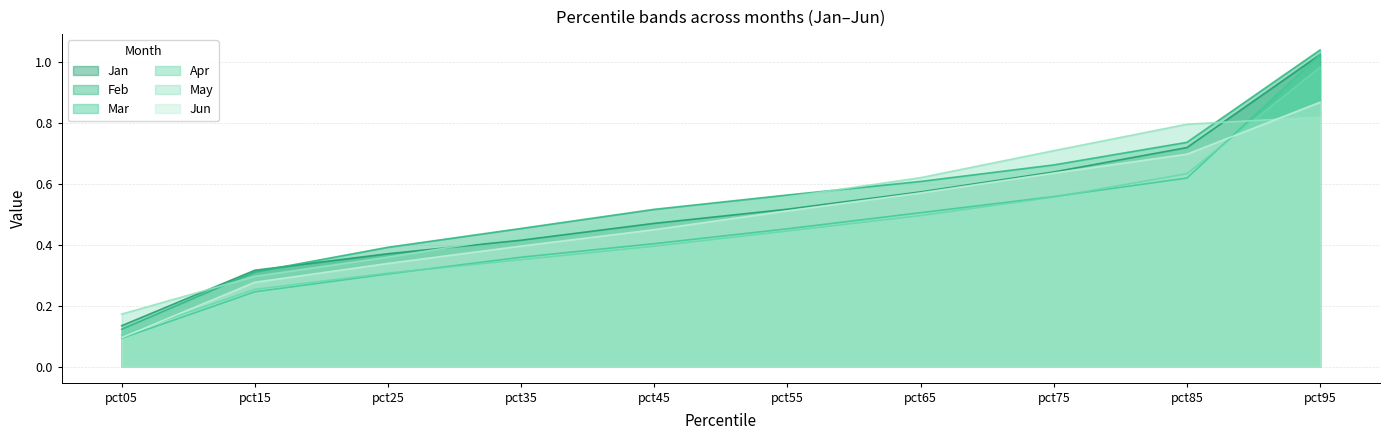

At which category does the chart reach its peak across all series?

pct95